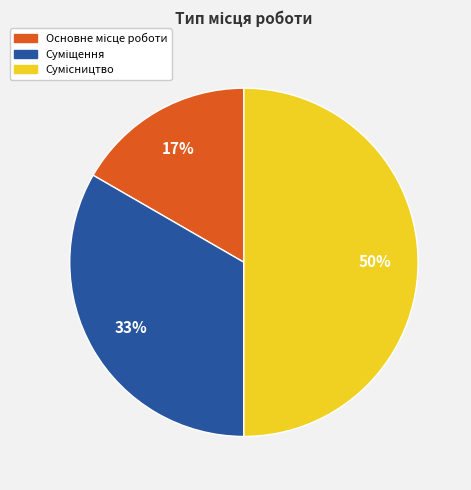

To the nearest percent, what is the average slice percentage?

33%